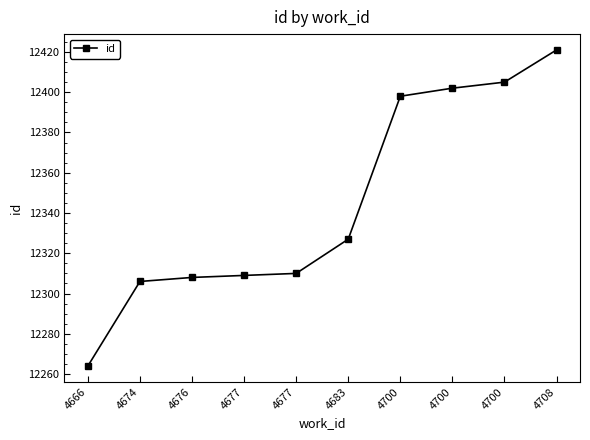

True or false: the data has more than 1 interior local peaks.

False